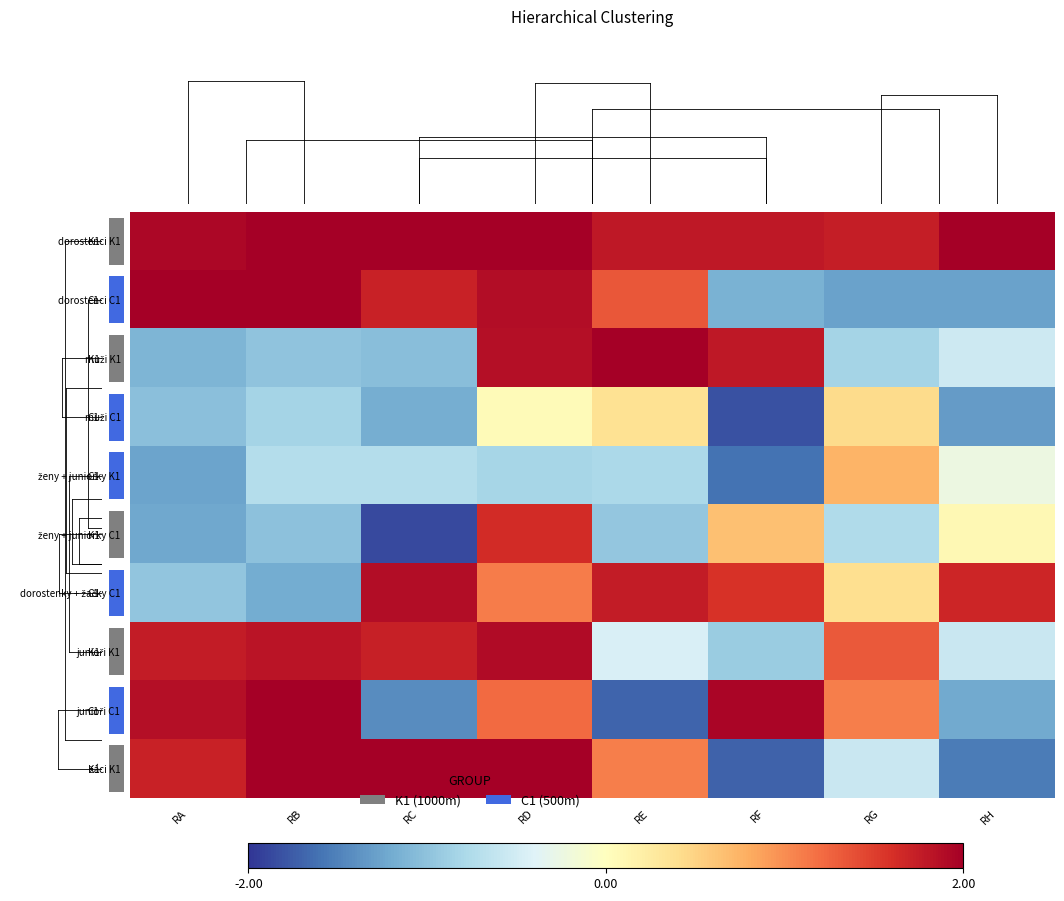

What is the minimum value for dorostenci K1?

1.7